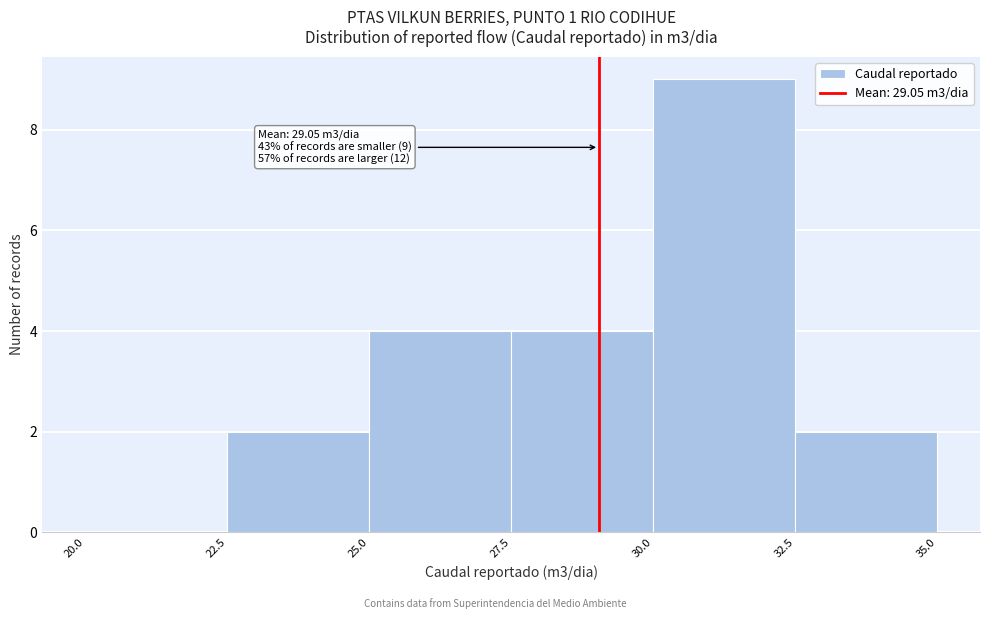

Which range on the x-axis has the tallest bar?

30.0 to 32.5